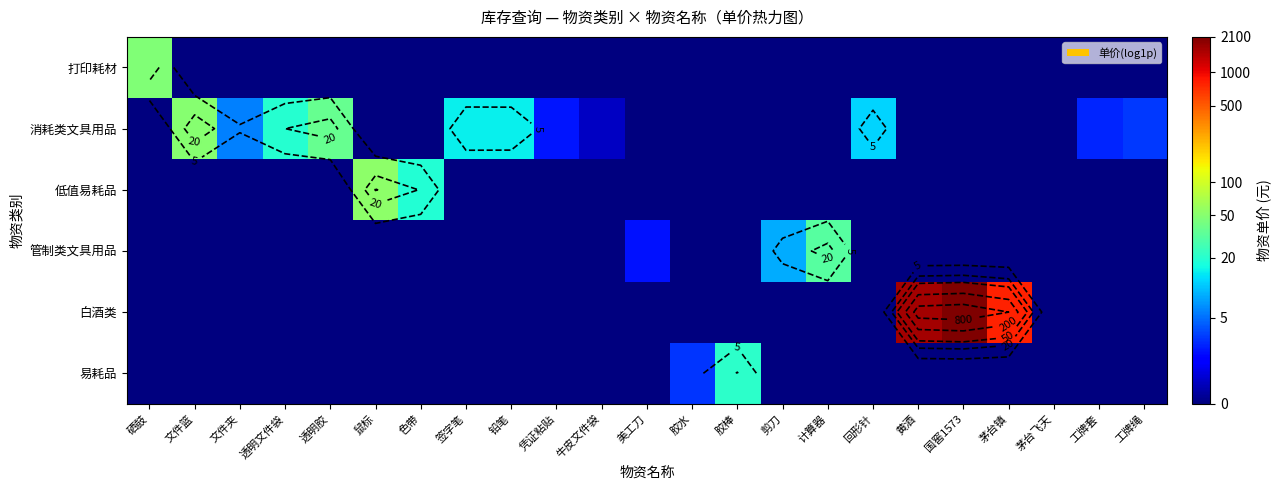

At which category is the sum across all series the highest?

国窖1573